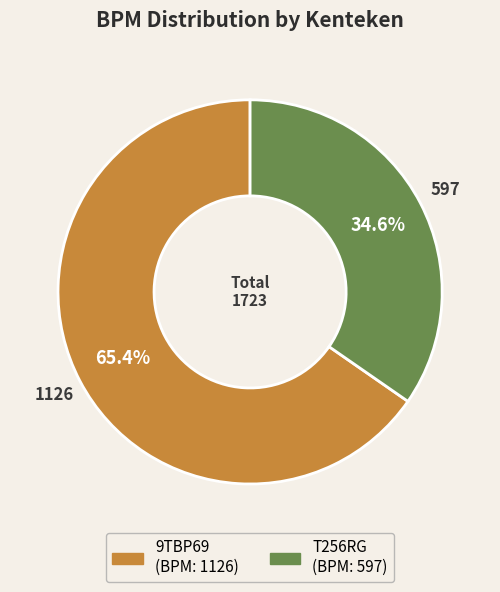

How many segments does this pie chart have?

2